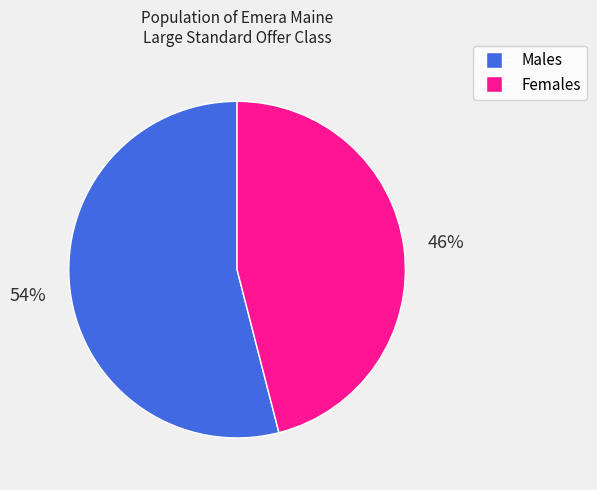

Which slice is the smallest?

Females